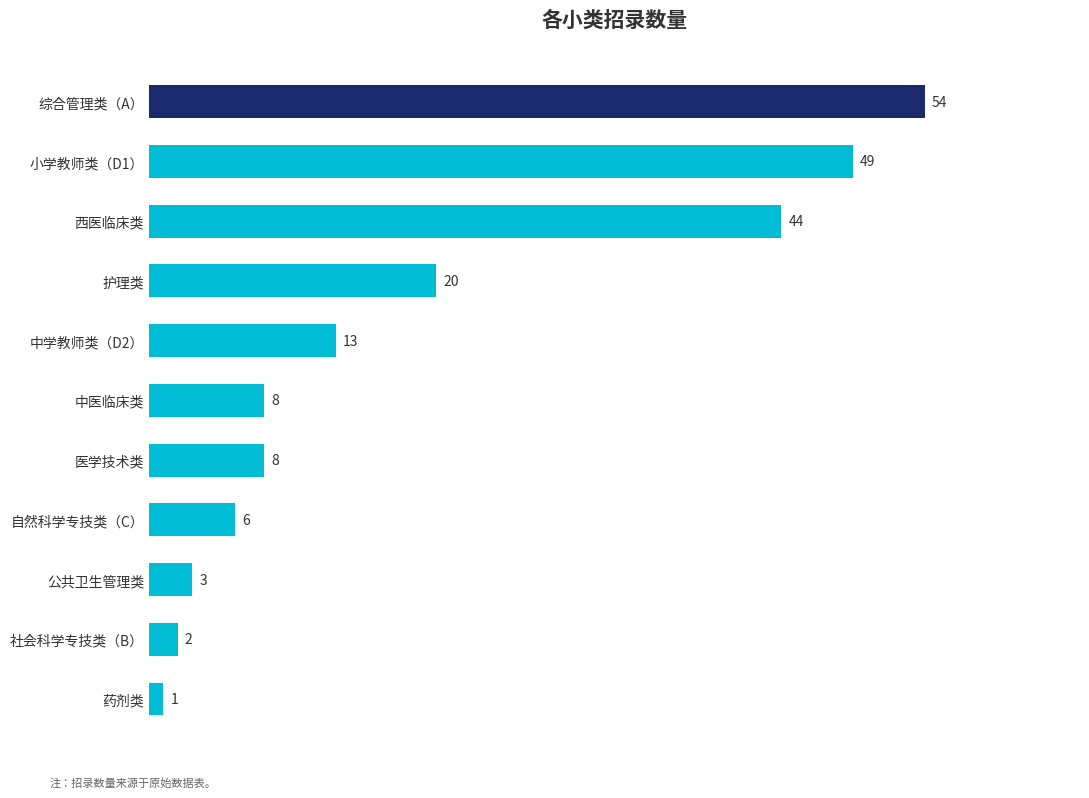

Read the value at 医学技术类, to the nearest 10.

10